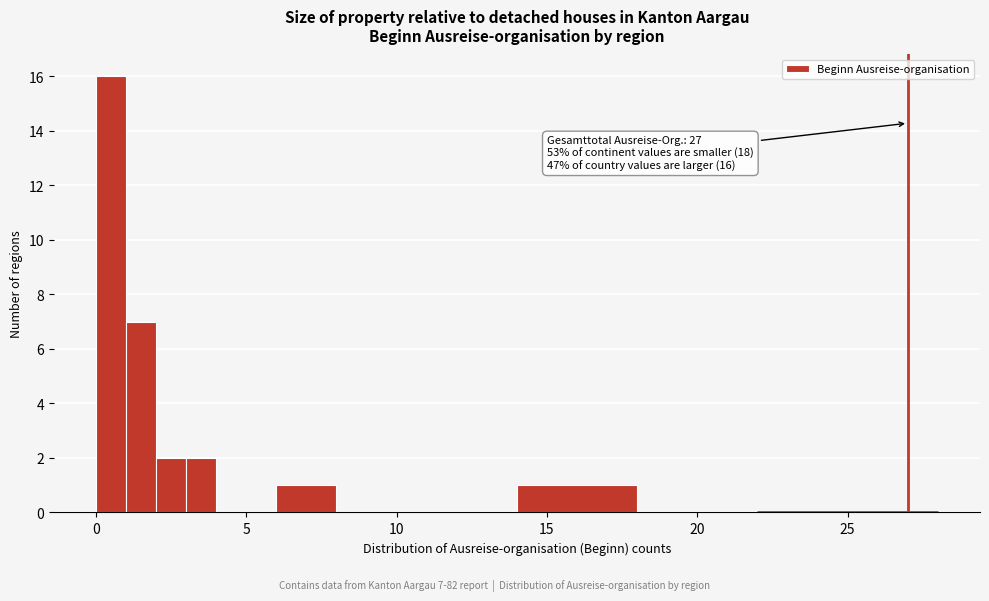

Read against the x-axis, roughly where is the centre of the tallest bar?

0.5